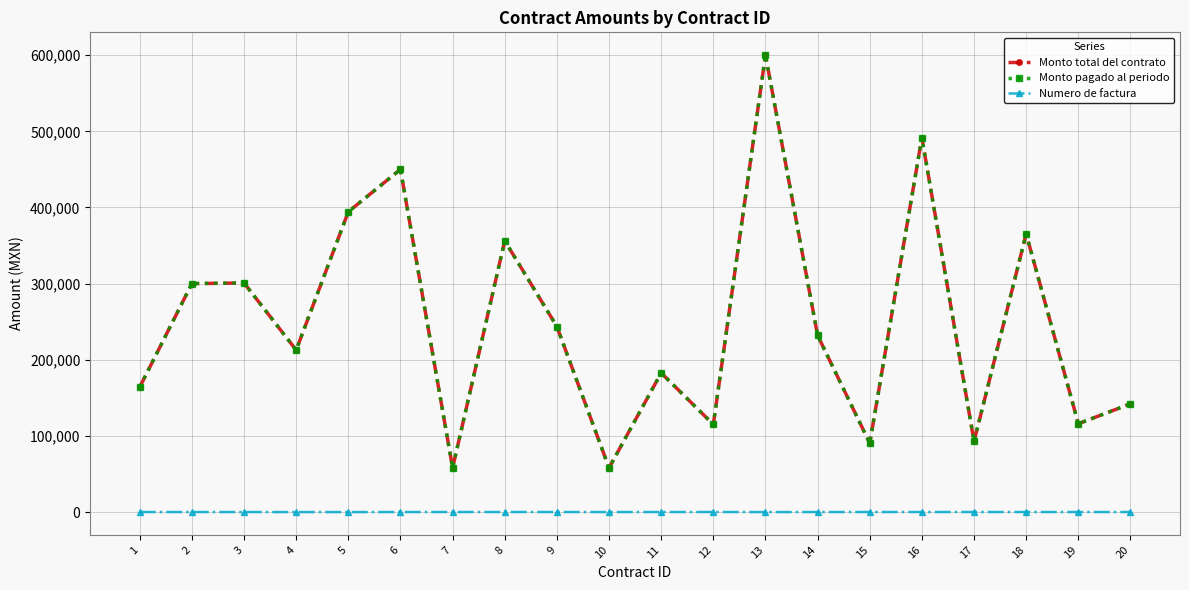

The value of Monto total del contrato at 17 is 92800. True or false?

True